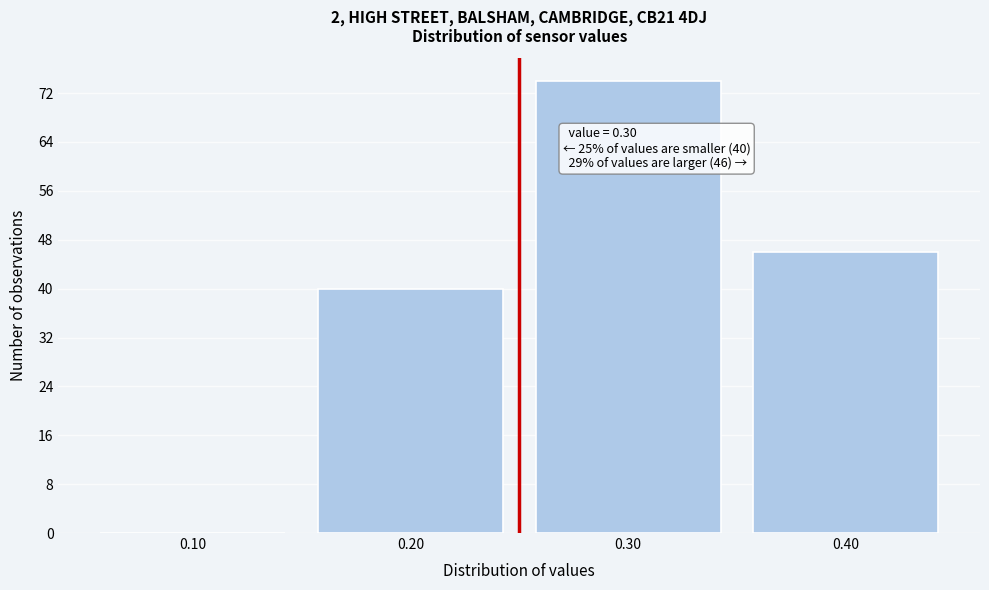

Reading left to right, extract all data points from this chart.

0.10=0	0.20=40	0.30=74	0.40=46